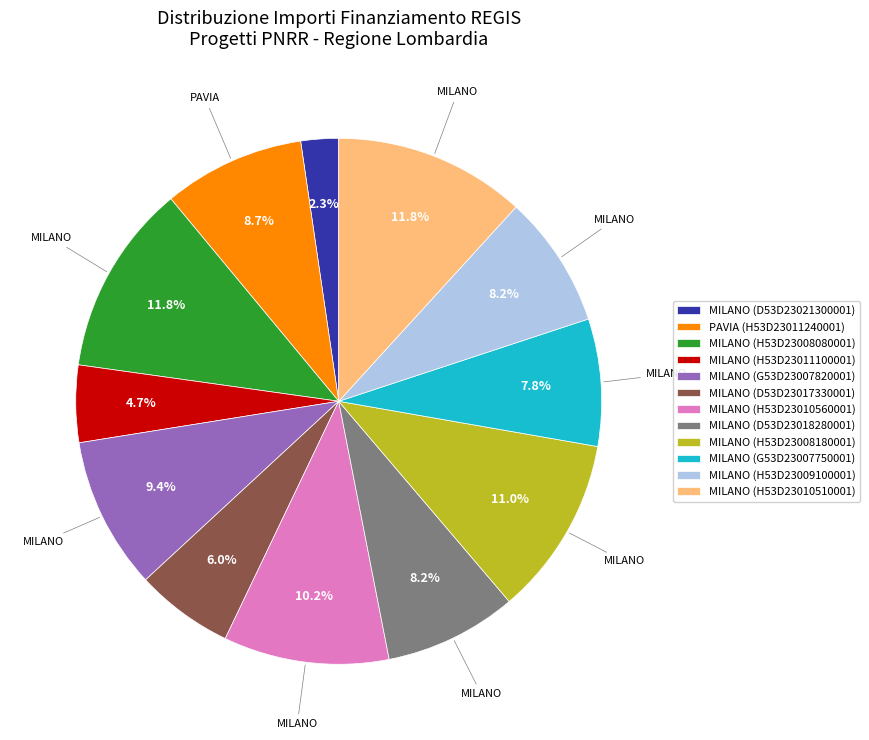

Which slice is the smallest?

MILANO (D53D23021300001)